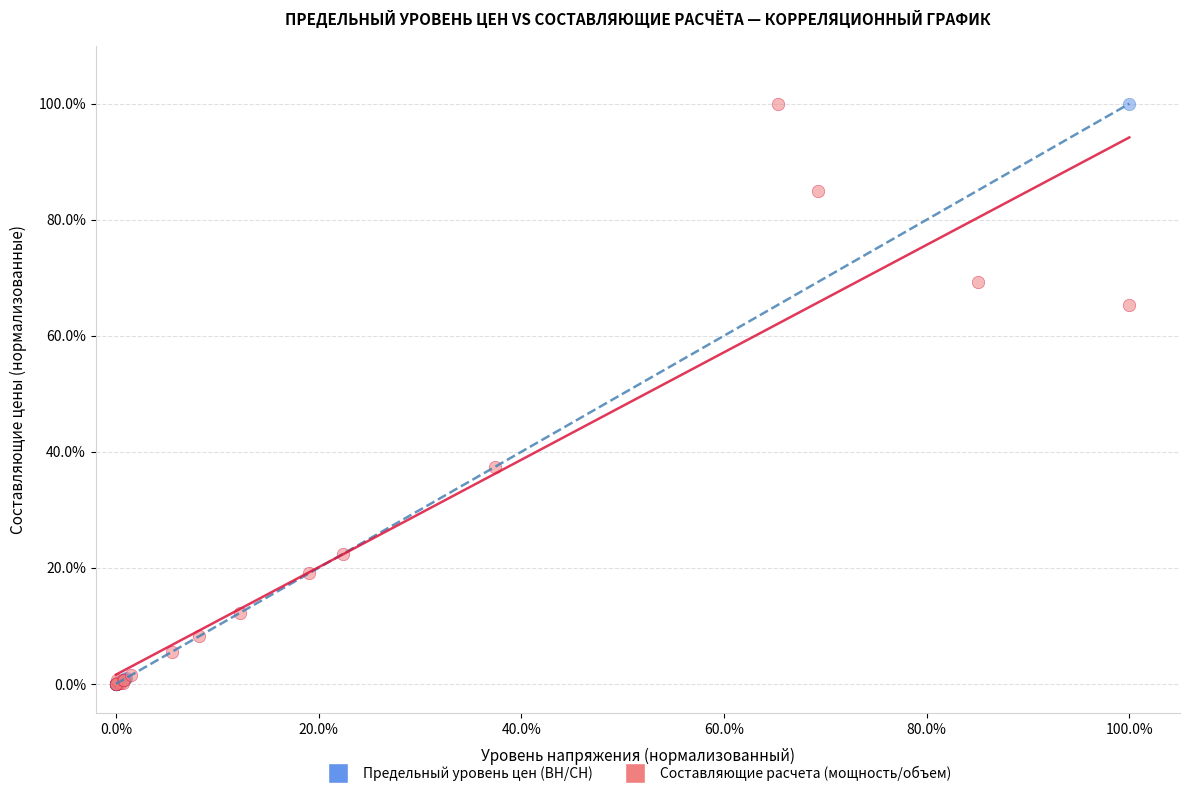

What are all the series names shown in the legend?

Предельный уровень цен (ВН/СН), Составляющие расчета (мощность/объем)